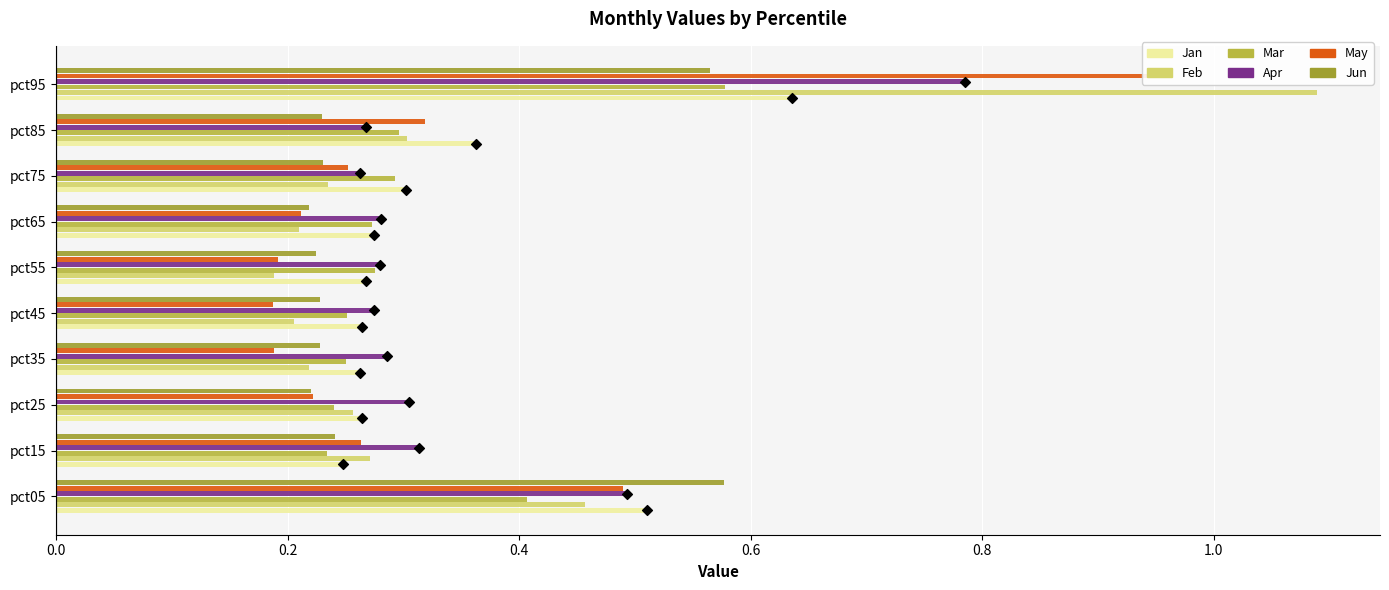

Which series reaches the maximum Y coordinate?

Feb